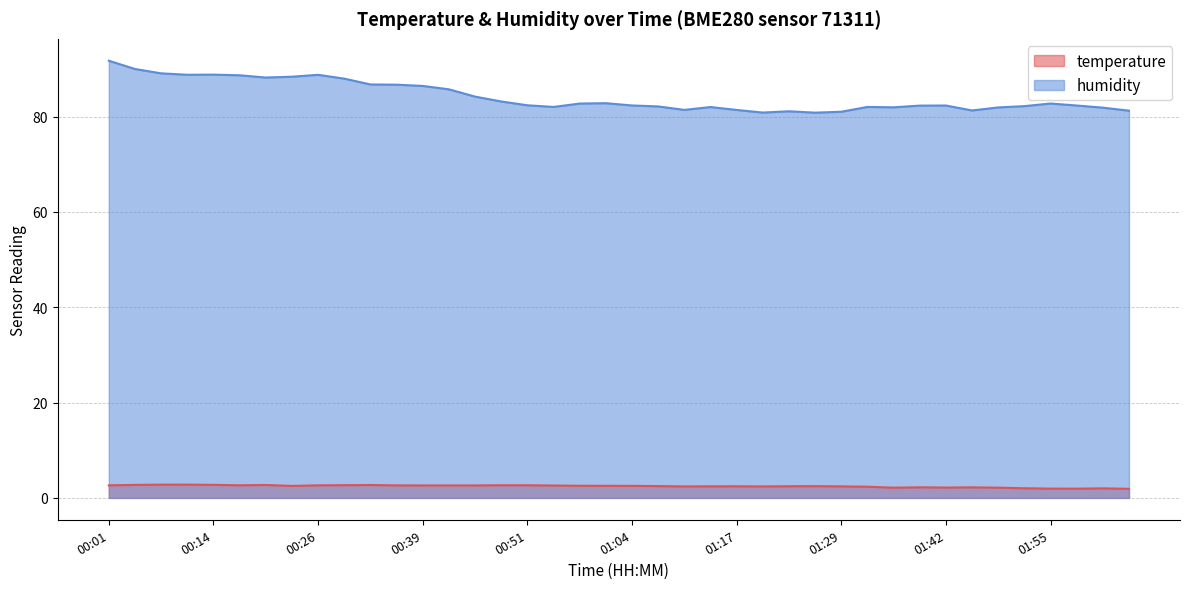

List the series in order of their peak value, highest first.

humidity, temperature